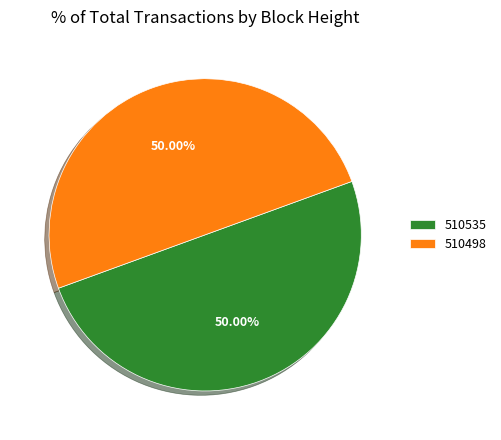

What is the ratio of the value at 510498 to the value at 510535?

1.0